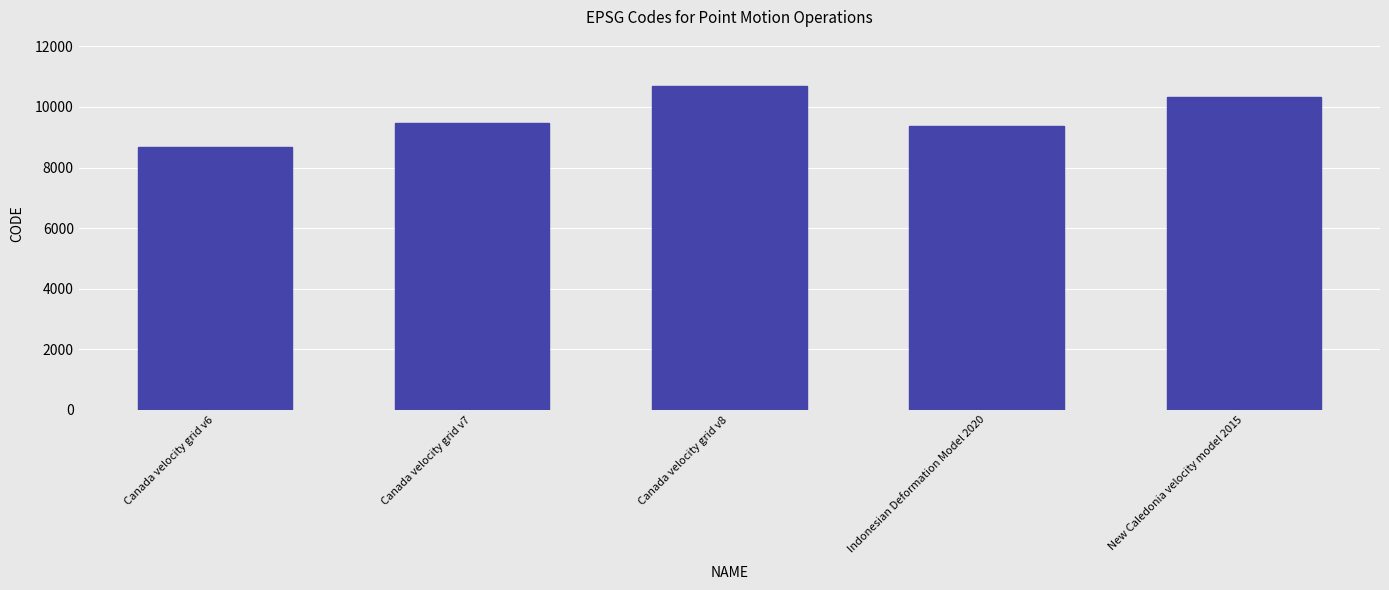

Which category has the highest value across all series?

Canada velocity grid v8